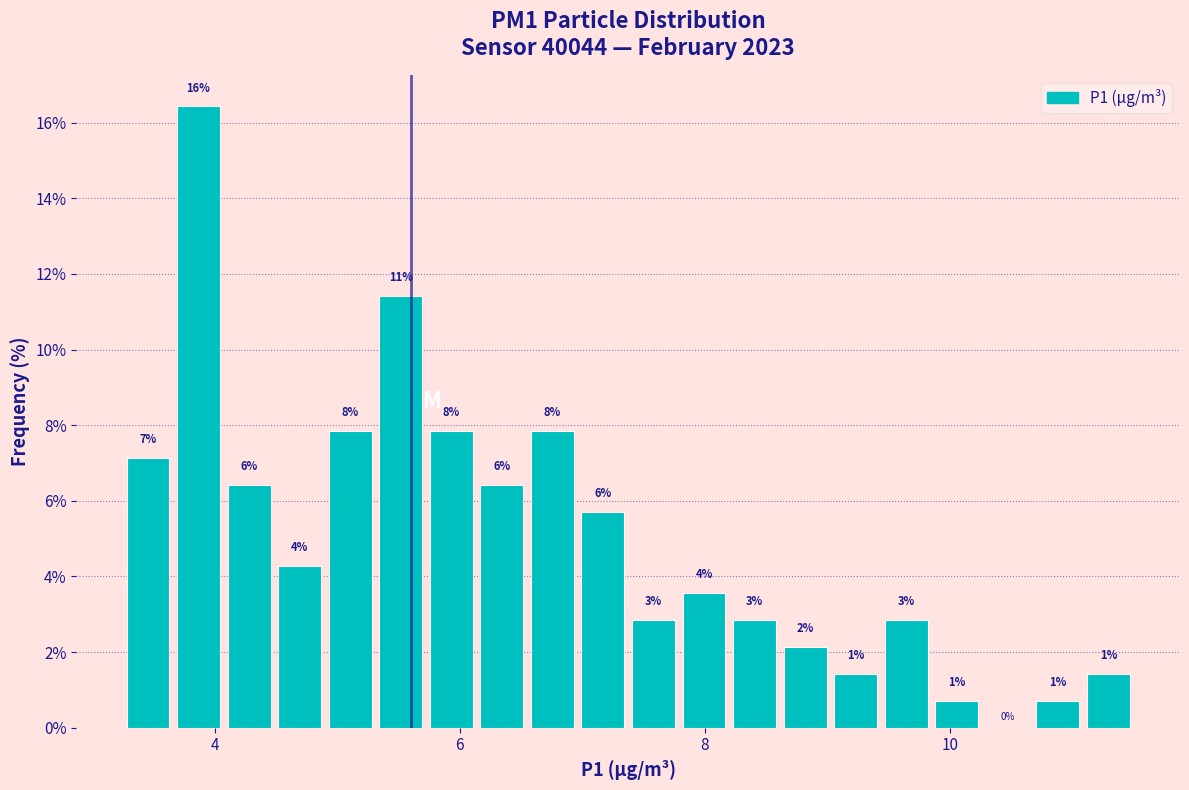

Around what value on the x-axis is the tallest bar? Give the approximate position of its centre, as read against the axis.

3.8